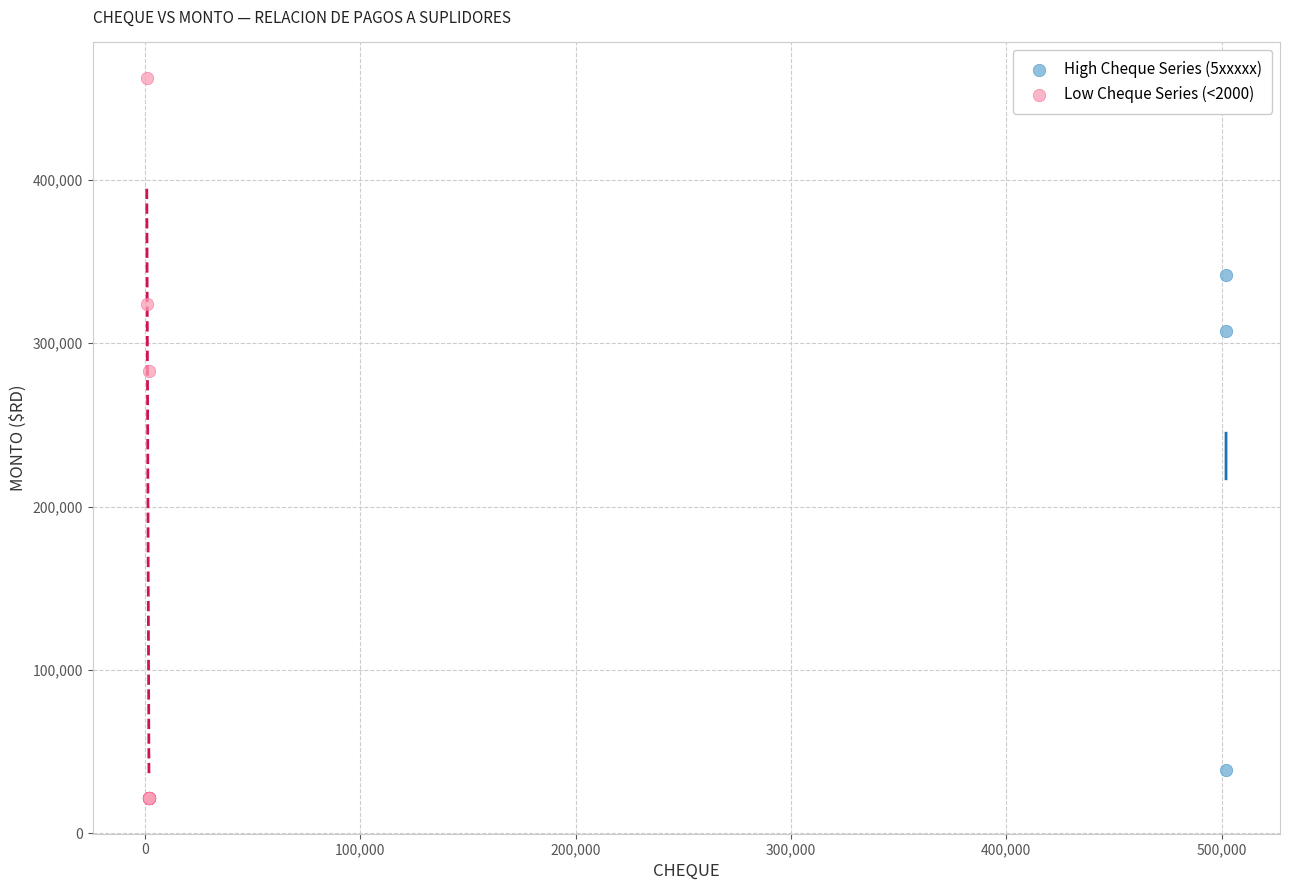

Which series has the largest Y range (max minus min)?

Low Cheque Series (<2000)